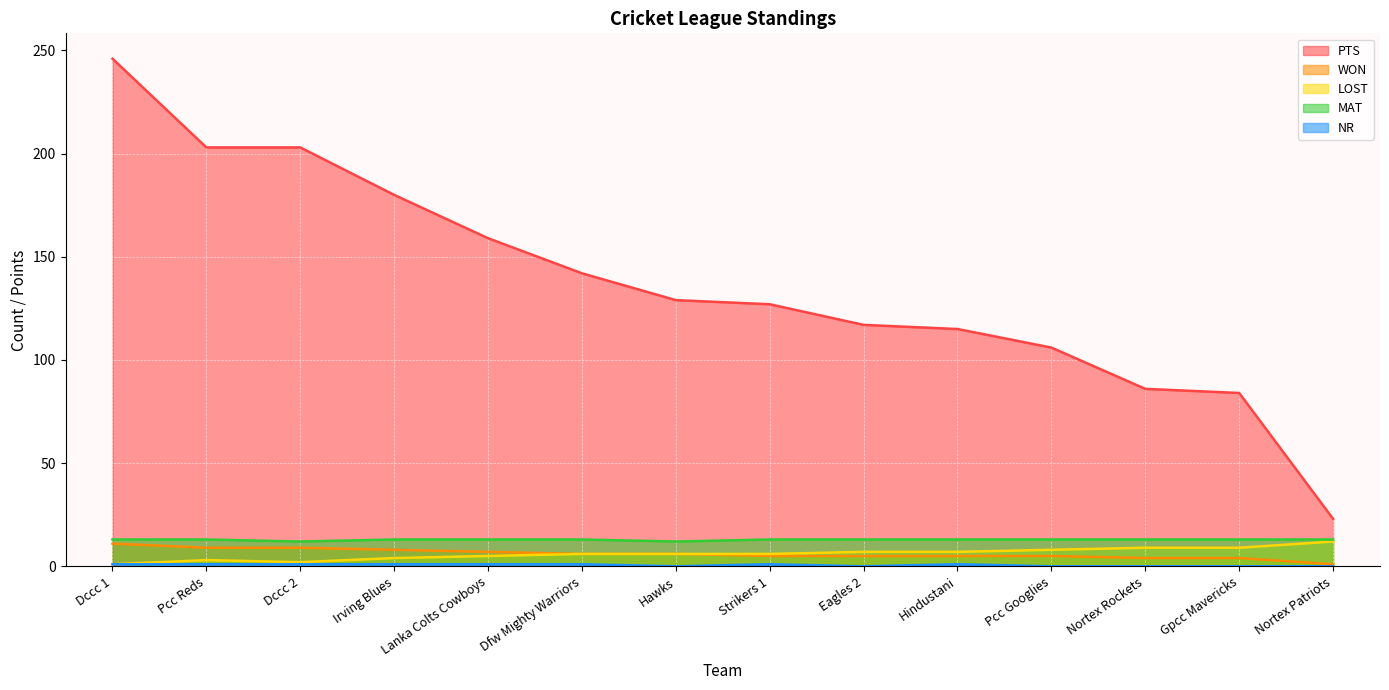

At which category does NR reach its first local peak?

Strikers 1